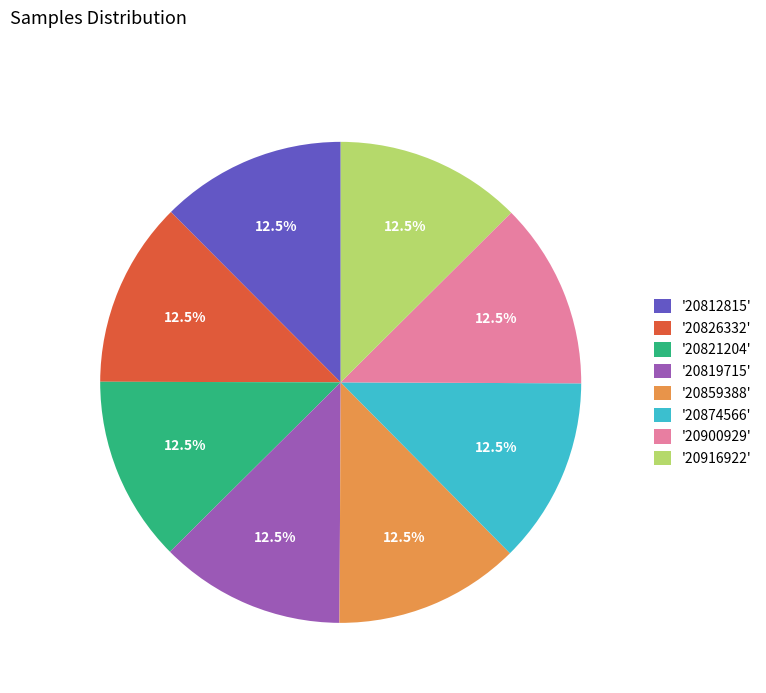

What is the ratio of the value at '20819715' to the value at '20812815'?

1.0